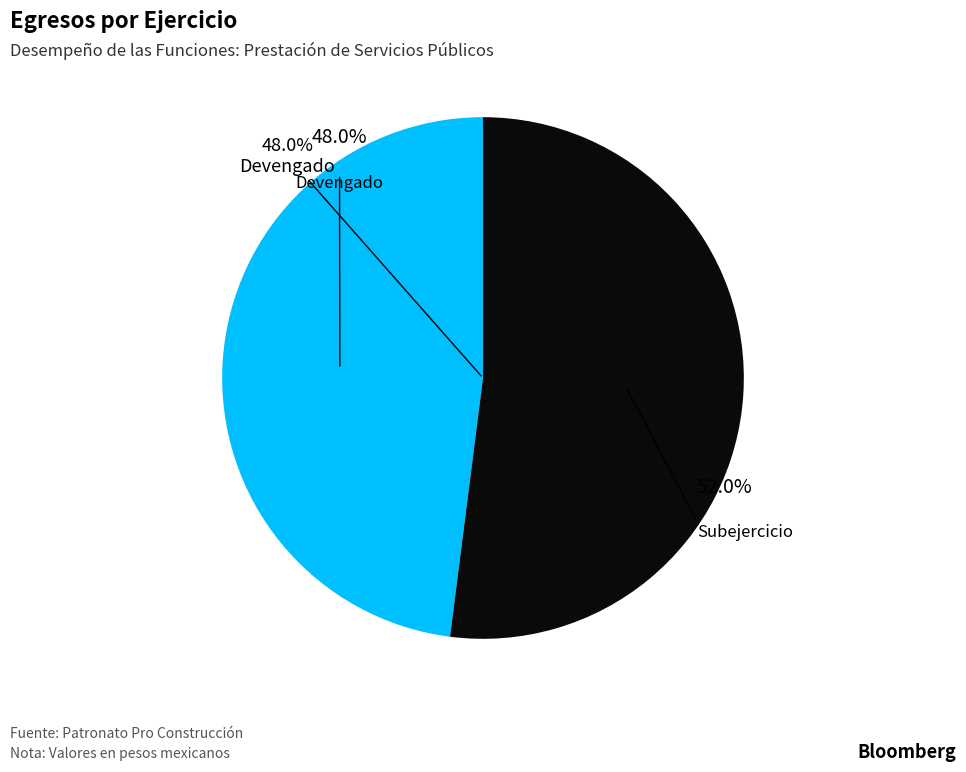

To the nearest percent, what percentage of the pie is Devengado?

48%